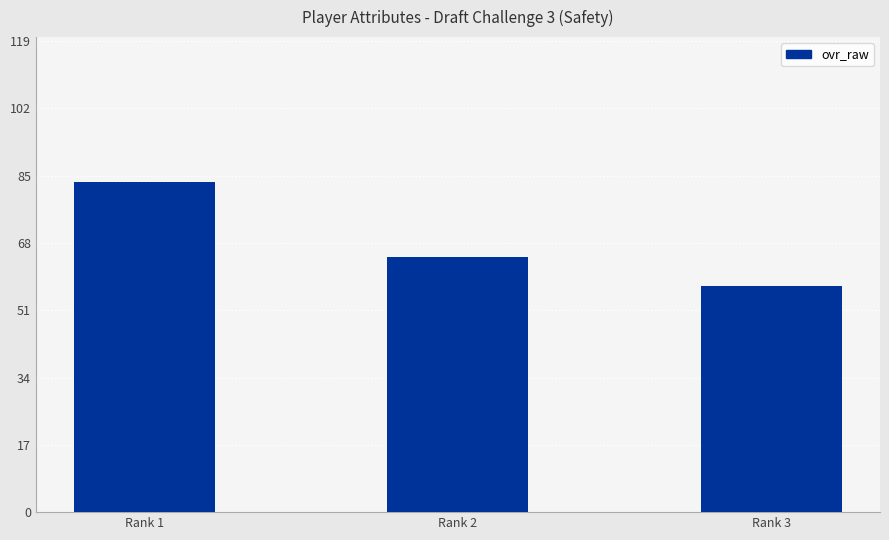

What is the value of the 3rd bar from the left?

57.0